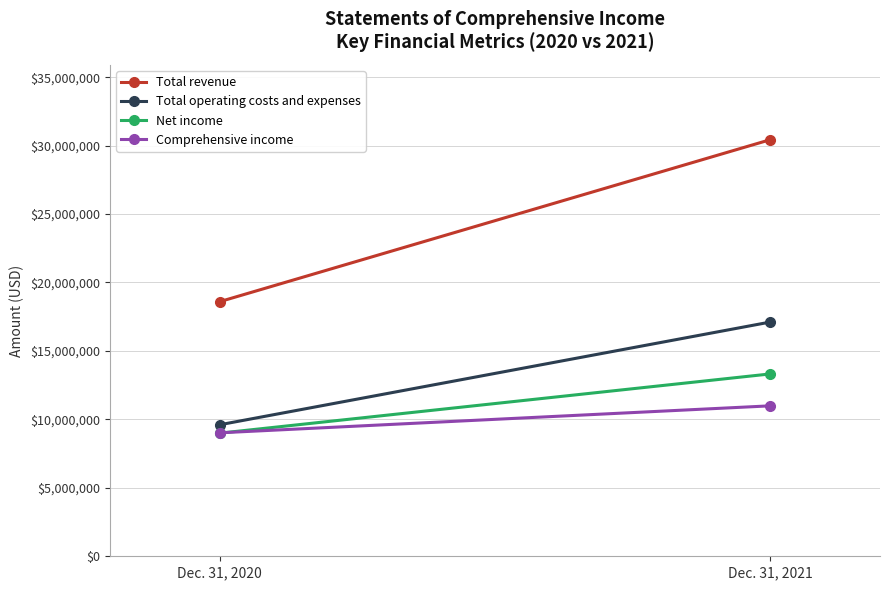

Between Dec. 31, 2020 and Dec. 31, 2021, which is larger?

Dec. 31, 2021